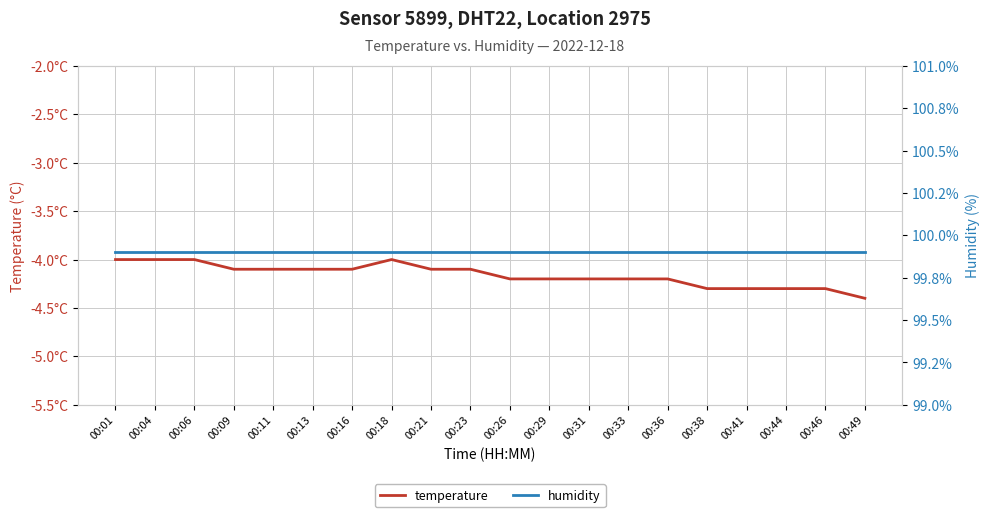

Which category has the lowest value across all series?

00:49